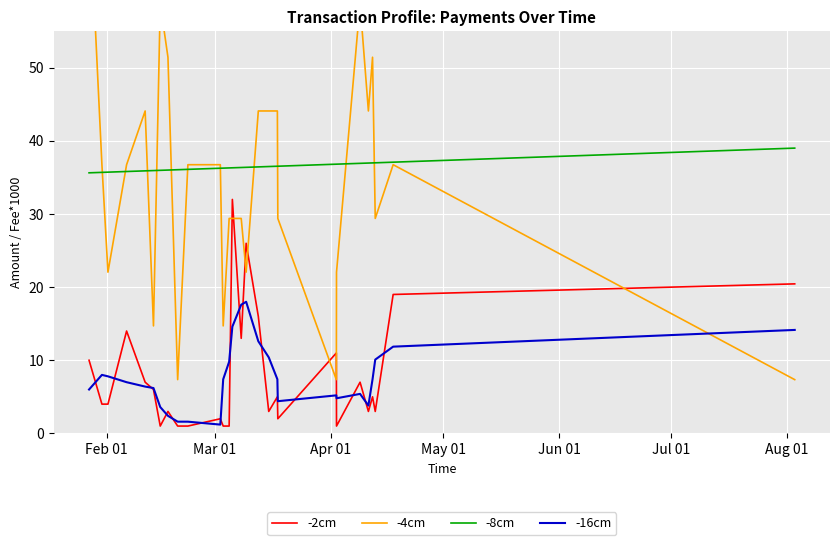

What is the greatest value displayed?

73.5